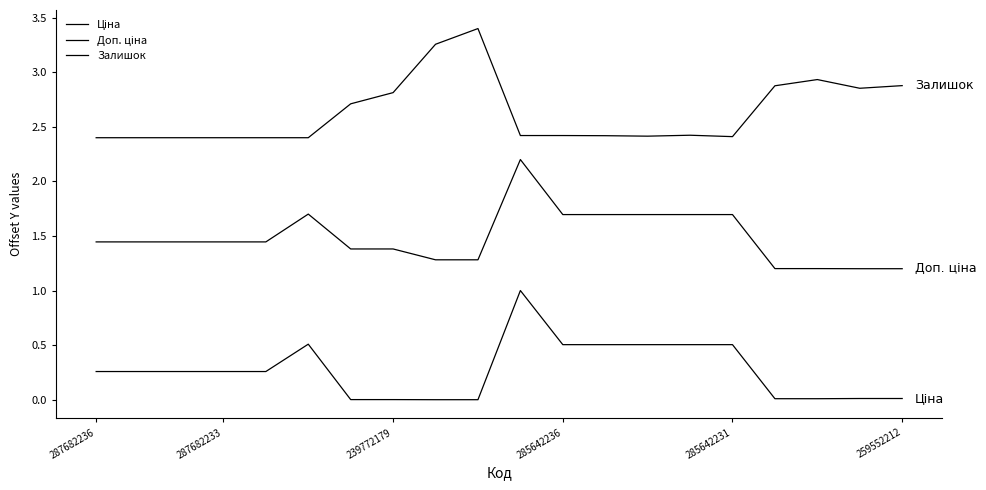

Is this an area chart (filled region under the line)?

No